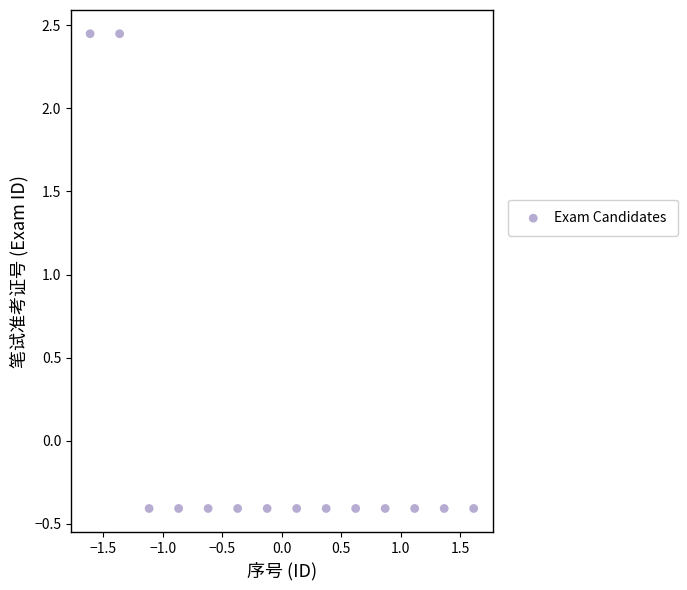

What is the range of X values (max minus min)?

3.2